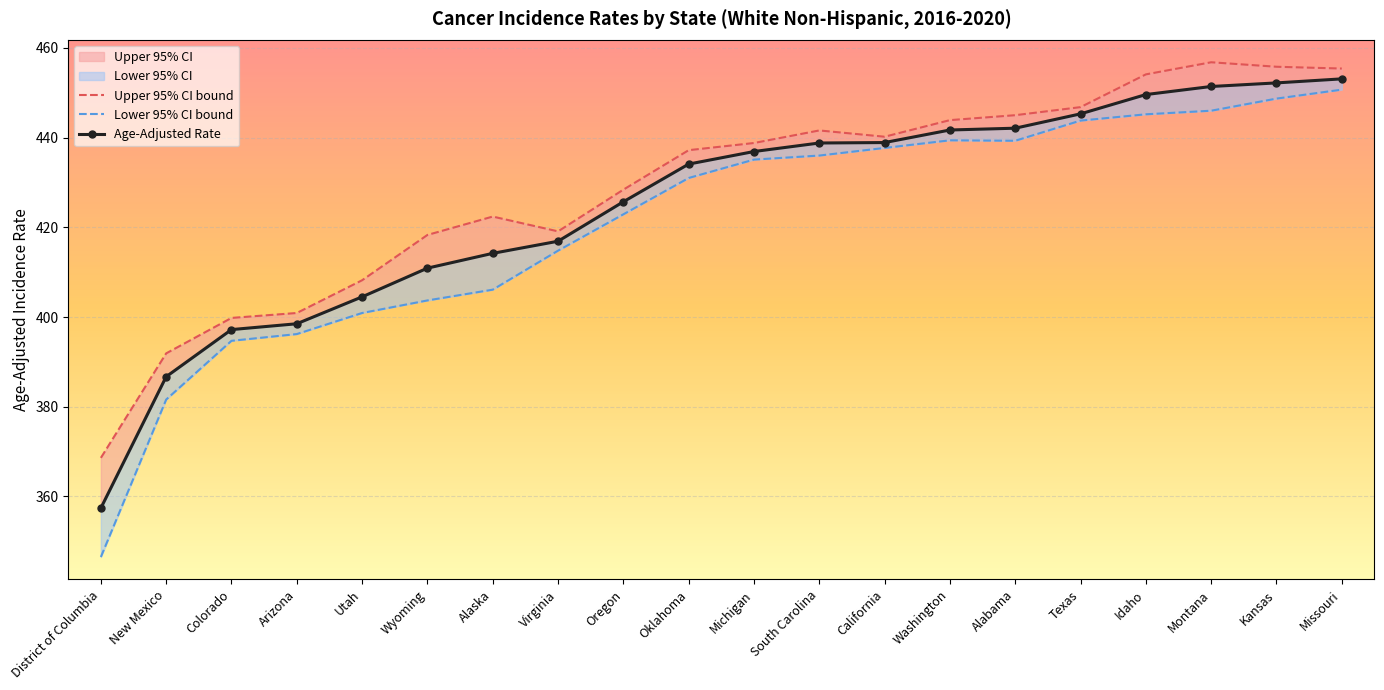

Reading right to left, transcribe all the data shown in this chart.

Upper 95% CI bound: 455.4	455.8	456.8	454.1	446.8	445.0	443.9	440.2	441.6	438.8	437.2	428.4	419.1	422.4	418.3	408.2	400.9	399.8	391.9	368.6
Lower 95% CI bound: 450.7	448.7	446.0	445.2	443.8	439.3	439.4	437.7	436.0	435.1	431.0	422.9	414.8	406.1	403.7	400.9	396.2	394.7	381.6	346.5
Age-Adjusted Rate: 453.1	452.2	451.4	449.6	445.3	442.1	441.7	438.9	438.8	436.9	434.1	425.7	416.9	414.2	410.9	404.5	398.5	397.2	386.7	357.4